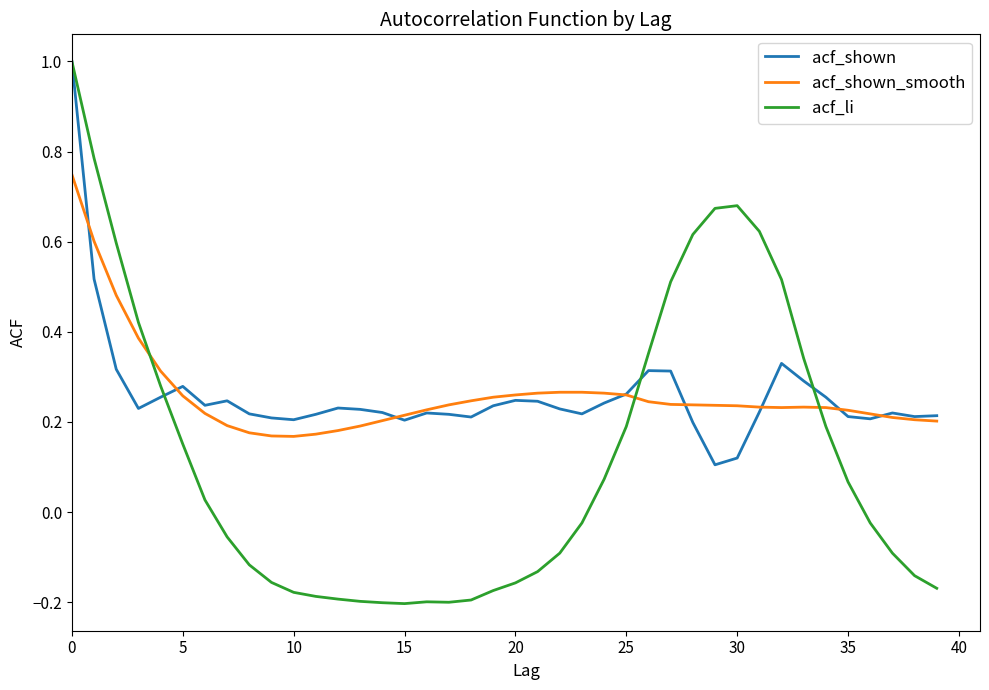

True or false: acf_shown has more than 1 interior local peaks.

True